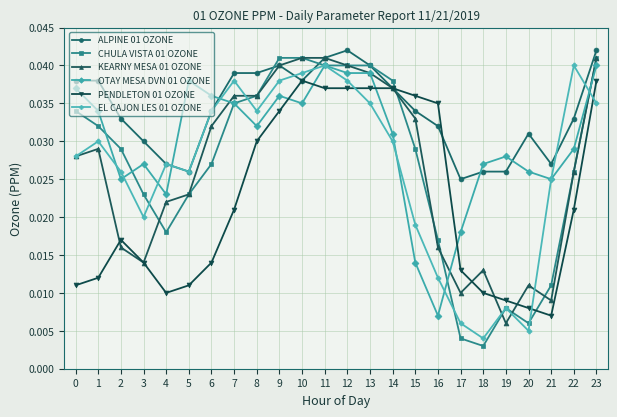

Between which two adjacent categories do PENDLETON 01 OZONE and CHULA VISTA 01 OZONE first intersect?

14 and 15